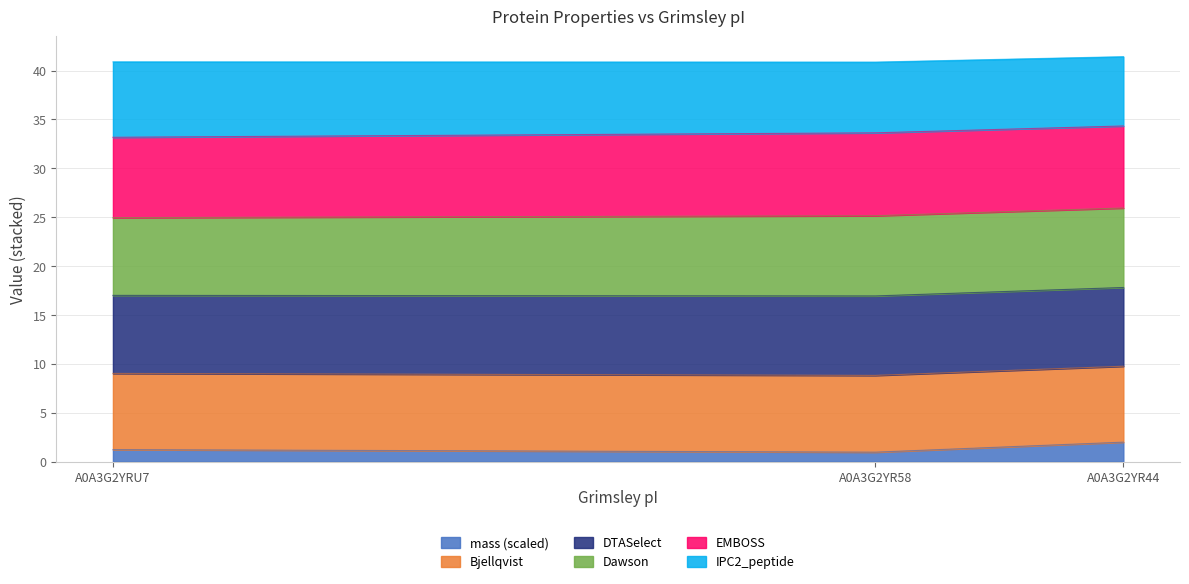

What is the total value across all series at A0A3G2YR58?

40.9